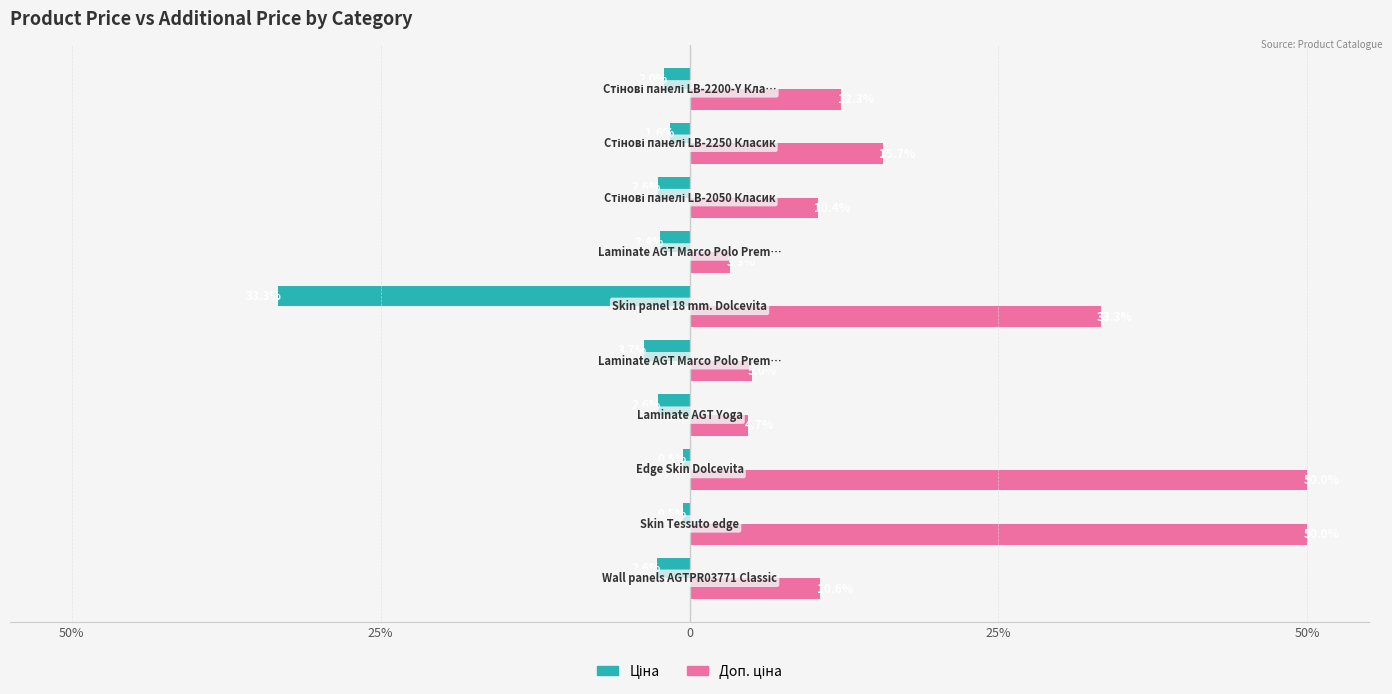

How many values in the Ціна series exceed -2?

3